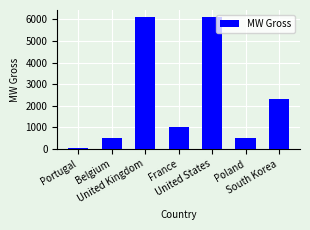

What is the sum of the values at Poland and United States?

6600